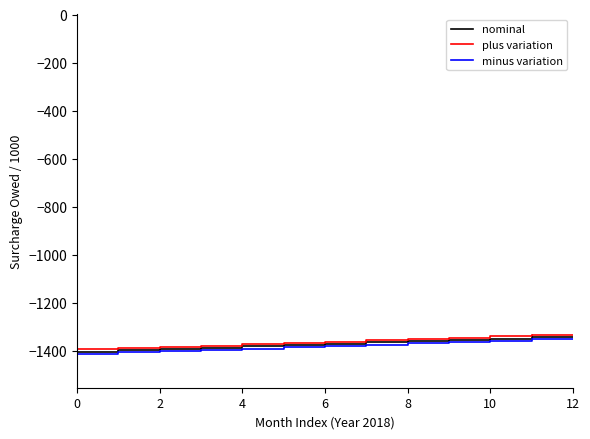

List the series in order of their peak value, highest first.

plus variation, nominal, minus variation